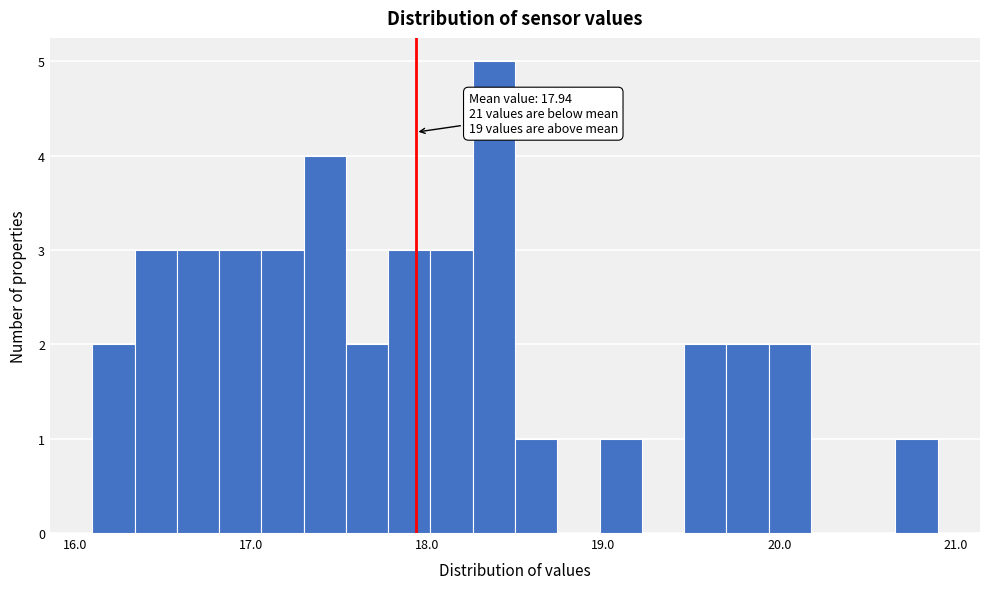

Around what value on the x-axis is the tallest bar? Give the approximate position of its centre, as read against the axis.

18.4